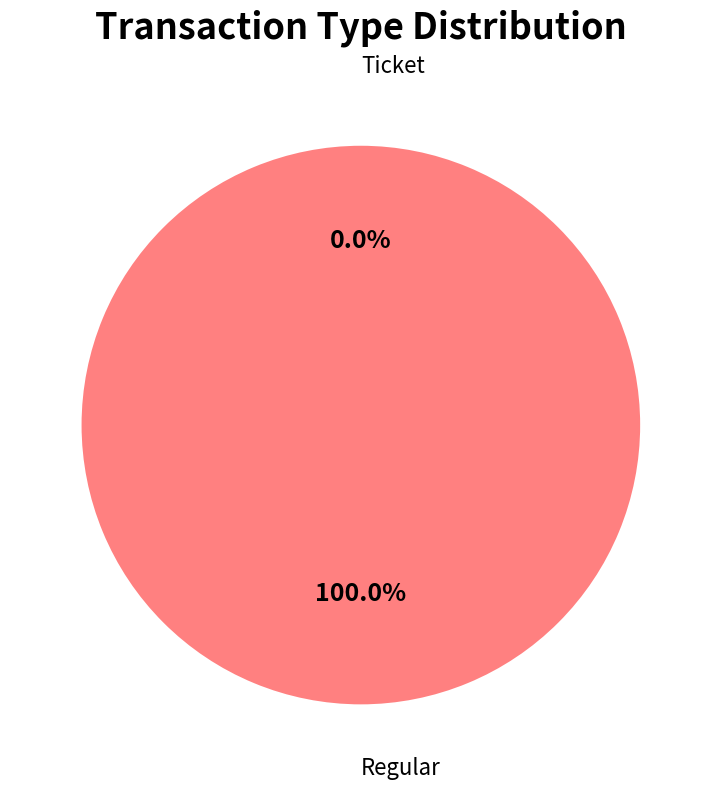

Which has a higher value, Ticket or Regular?

Regular